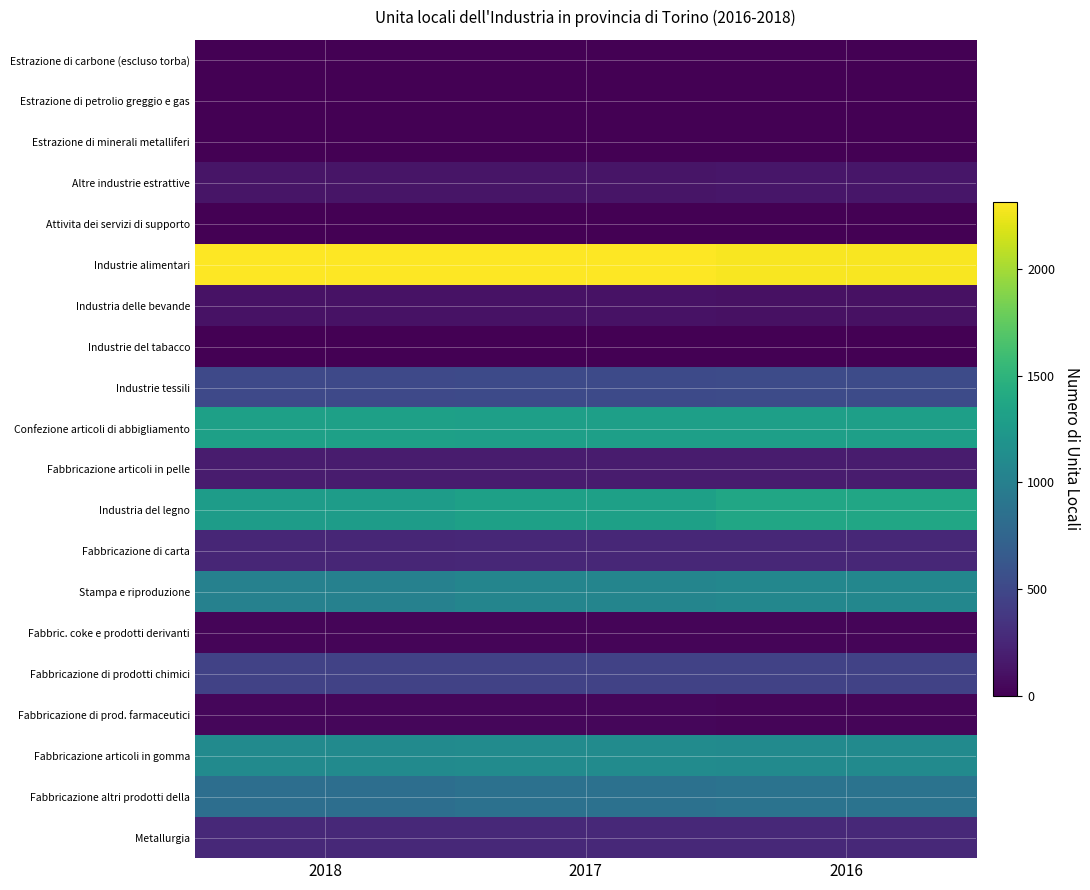

Reading left to right, transcribe all the data shown in this chart.

Estrazione di carbone (escluso torba): 2018=0	2017=0	2016=0
Estrazione di petrolio greggio e gas: 2018=0	2017=0	2016=3
Estrazione di minerali metalliferi: 2018=1	2017=2	2016=2
Altre industrie estrattive: 2018=127	2017=128	2016=136
Attivita dei servizi di supporto: 2018=5	2017=5	2016=5
Industrie alimentari: 2018=2310	2017=2313	2016=2291
Industria delle bevande: 2018=113	2017=114	2016=103
Industrie del tabacco: 2018=5	2017=4	2016=4
Industrie tessili: 2018=509	2017=524	2016=533
Confezione articoli di abbigliamento: 2018=1317	2017=1309	2016=1308
Fabbricazione articoli in pelle: 2018=173	2017=173	2016=173
Industria del legno: 2018=1277	2017=1314	2016=1369
Fabbricazione di carta: 2018=244	2017=258	2016=260
Stampa e riproduzione: 2018=1019	2017=1050	2016=1073
Fabbric. coke e prodotti derivanti: 2018=34	2017=32	2016=32
Fabbricazione di prodotti chimici: 2018=459	2017=452	2016=459
Fabbricazione di prod. farmaceutici: 2018=42	2017=40	2016=33
Fabbricazione articoli in gomma: 2018=1106	2017=1118	2016=1108
Fabbricazione altri prodotti della: 2018=836	2017=863	2016=881
Metallurgia: 2018=266	2017=269	2016=268